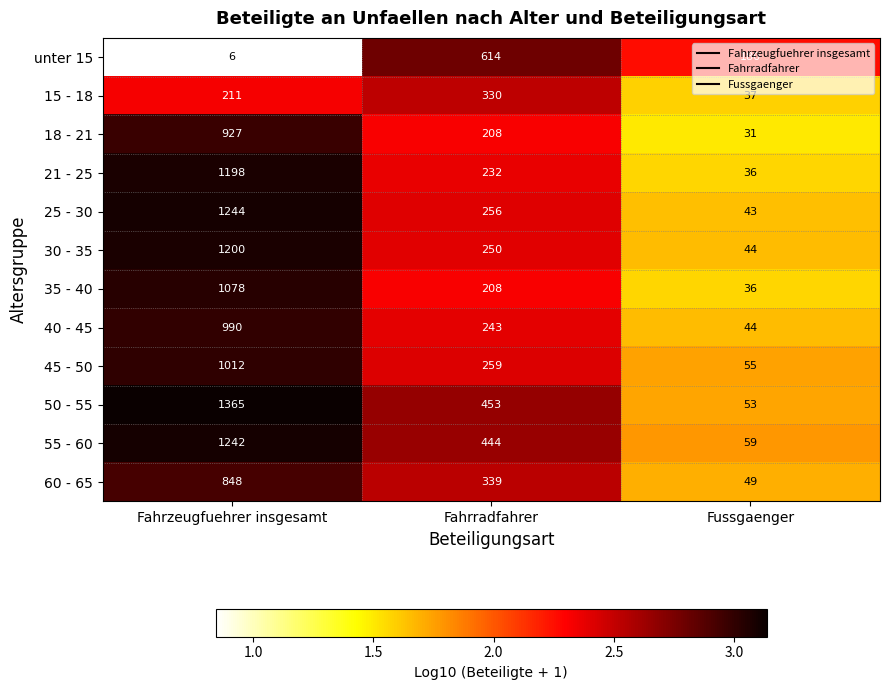

At Fahrzeugfuehrer insgesamt, list the series in order from smallest to largest.

unter 15, 15 - 18, 60 - 65, 18 - 21, 40 - 45, 45 - 50, 35 - 40, 21 - 25, 30 - 35, 55 - 60, 25 - 30, 50 - 55